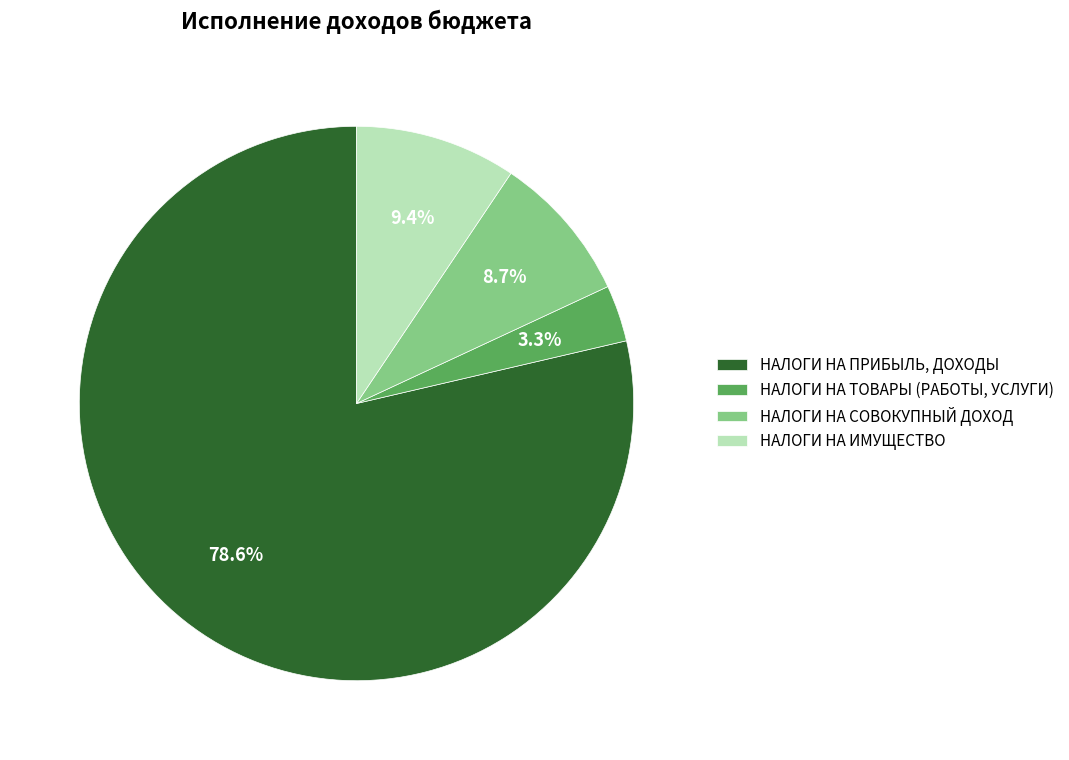

What percentage is the НАЛОГИ НА СОВОКУПНЫЙ ДОХОД slice, to the nearest percent?

9%